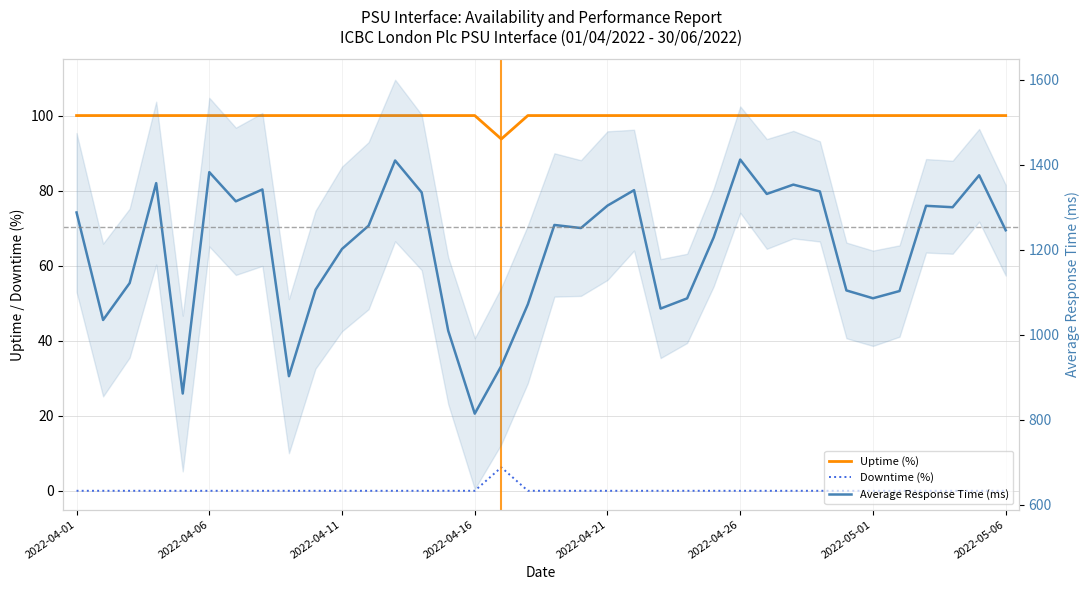

What is the value of the Uptime (%) point at the 10th from the left?

100.0